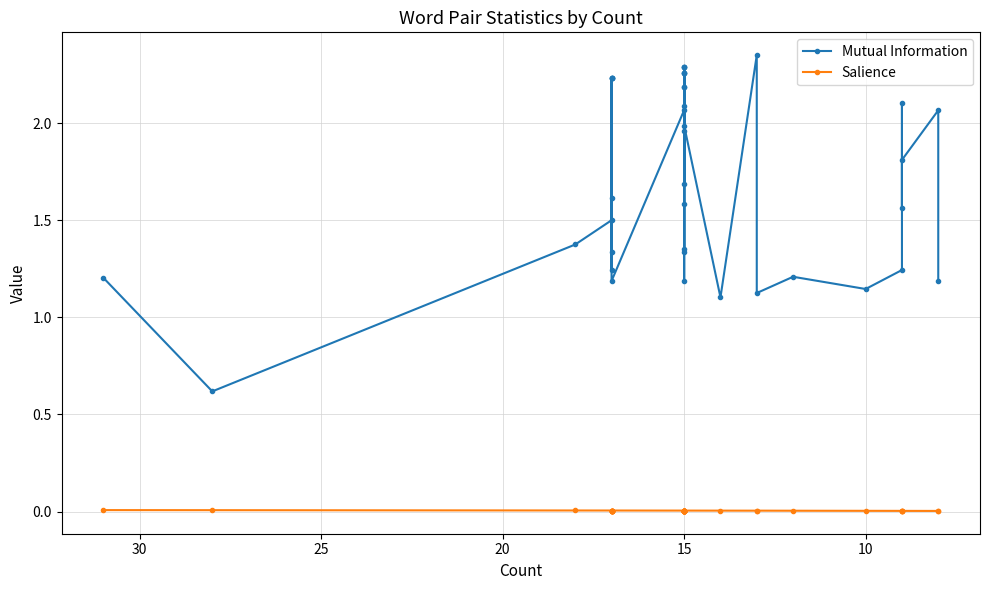

The Mutual Information series shows 1.2 at 15. True or false?

False